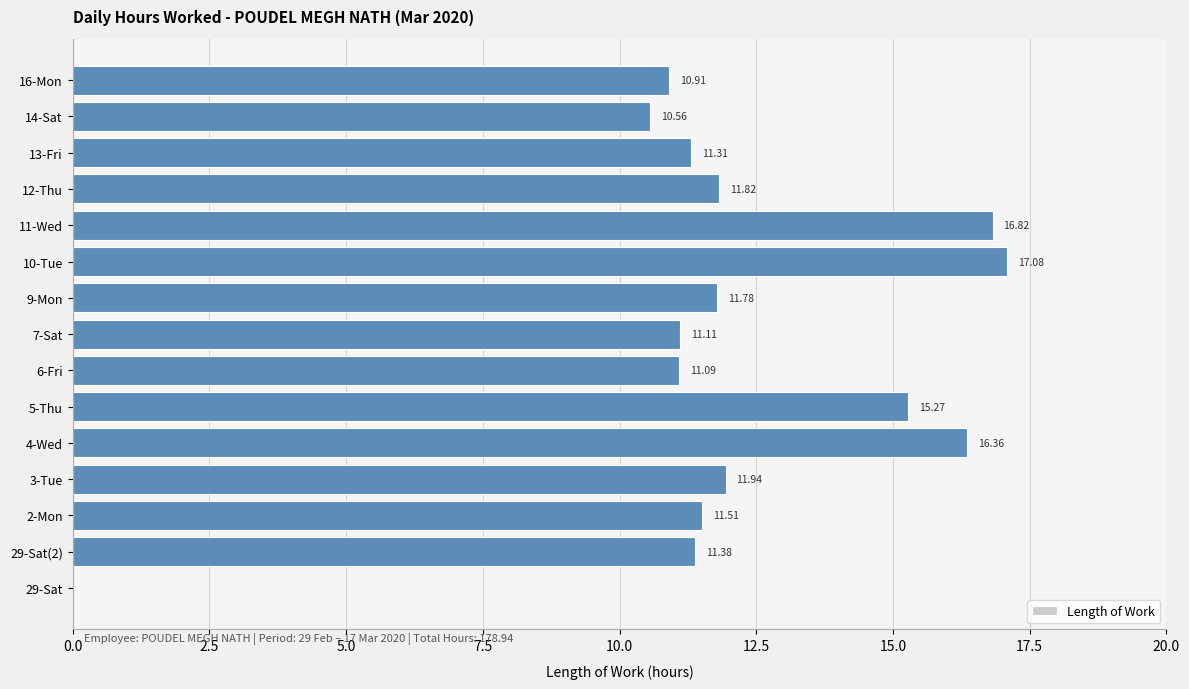

What is the sum of all values?

178.9